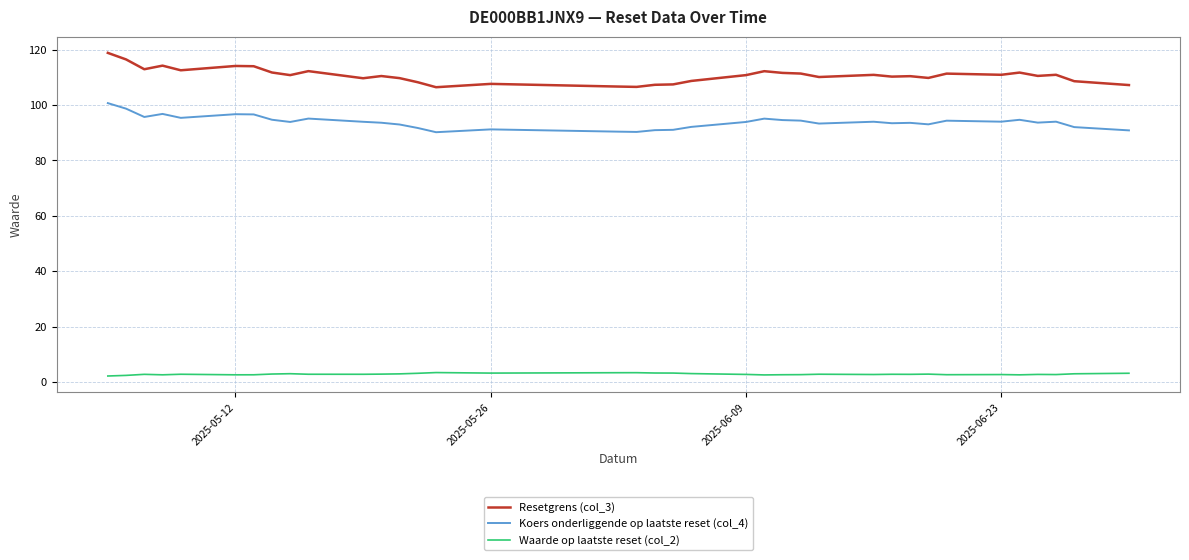

True or false: Resetgrens (col_3) and Waarde op laatste reset (col_2) cross at least once.

False